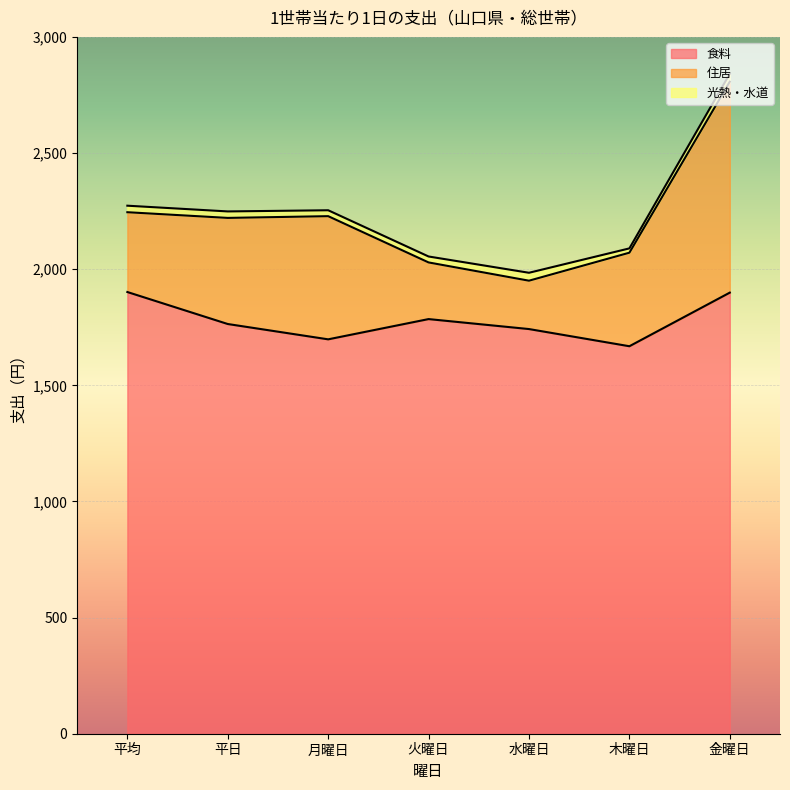

How many categories are shown in the chart?

7